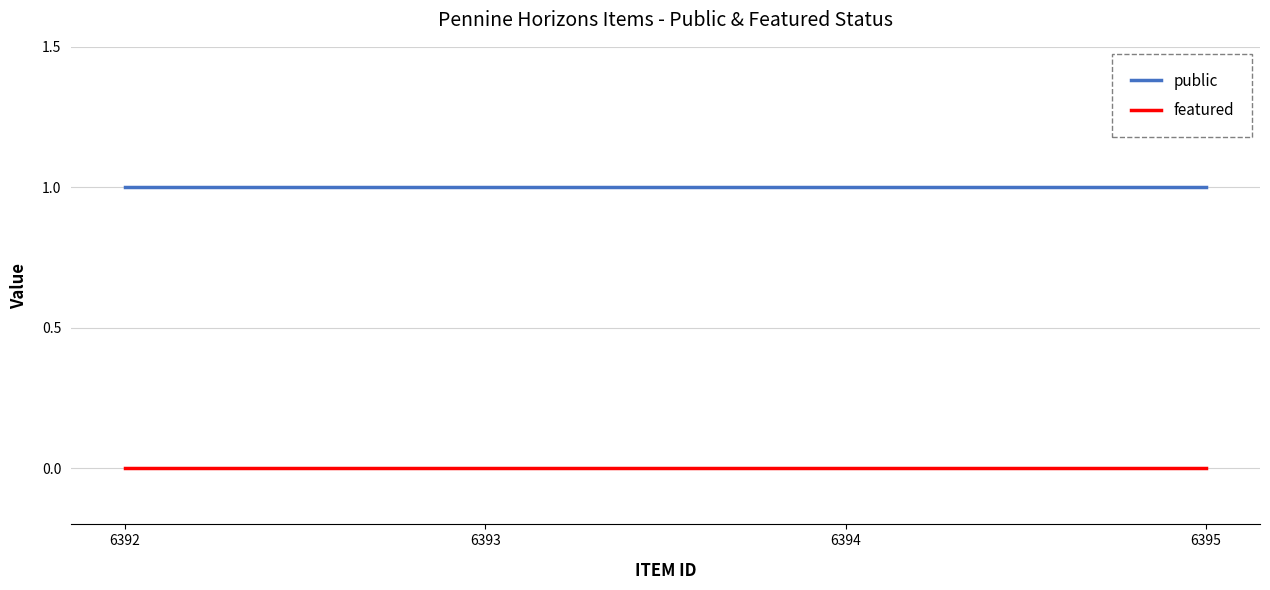

What are all the series names shown in the legend?

public, featured